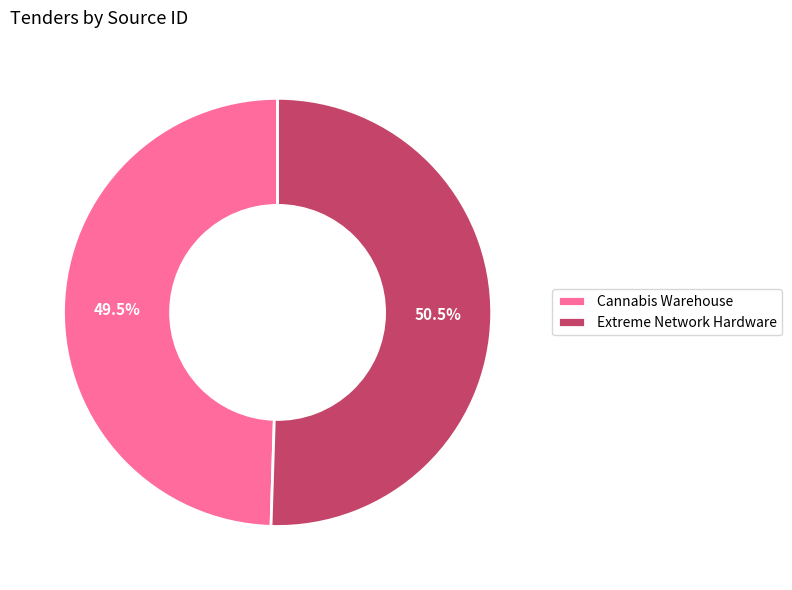

Which category has the smallest portion of the pie?

Cannabis Warehouse